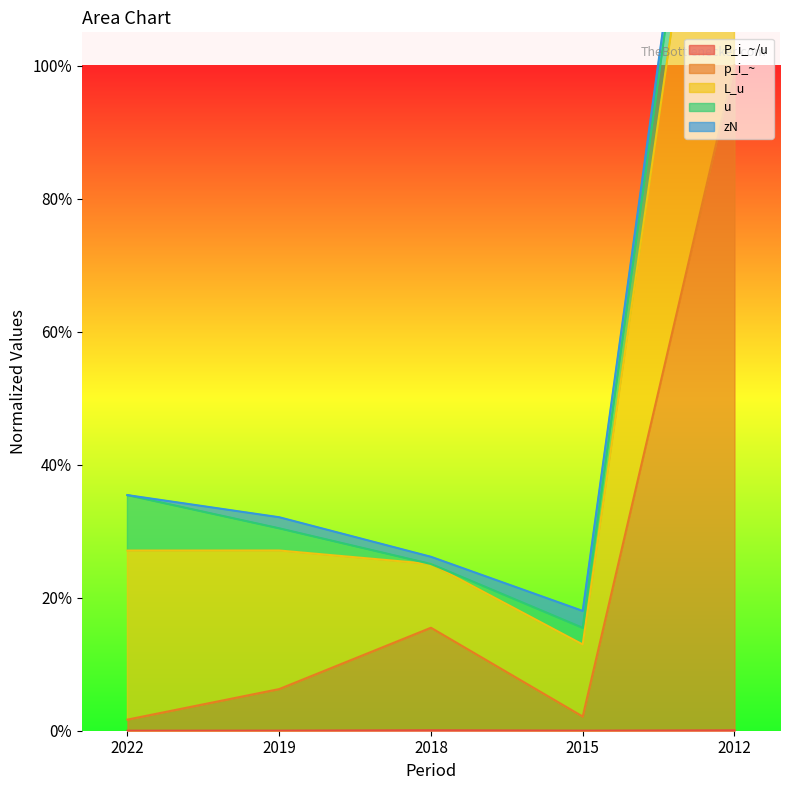

Between 2018 and 2022, which is larger?

2018